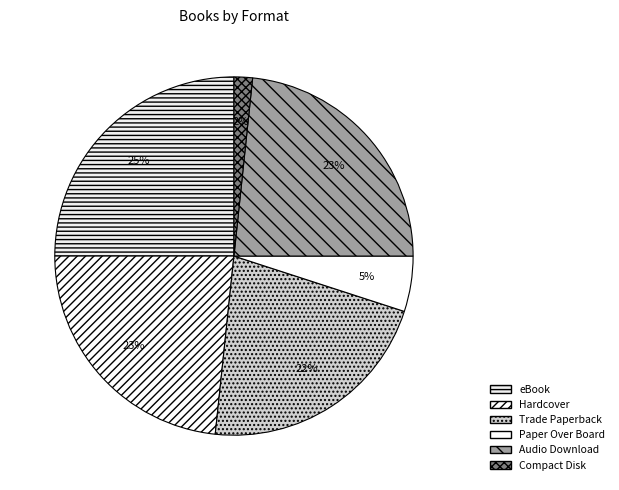

Do Audio Download and Trade Paperback together represent more than half of the pie?

No